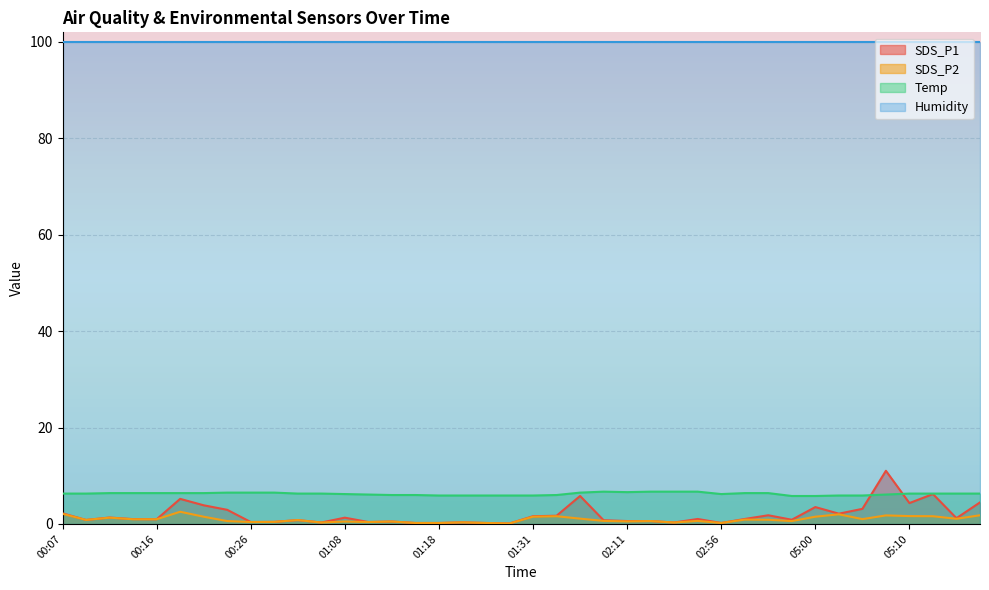

Between 01:13 and 01:15, which series saw the biggest shift?

SDS_P1